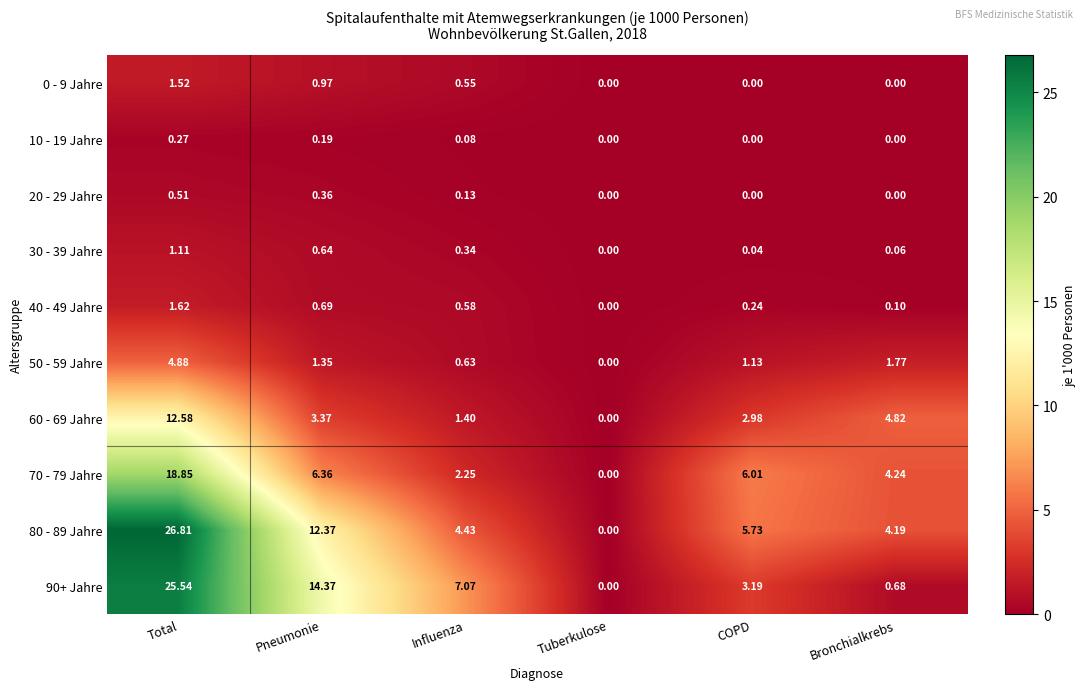

Which category has the highest value across all series?

Total